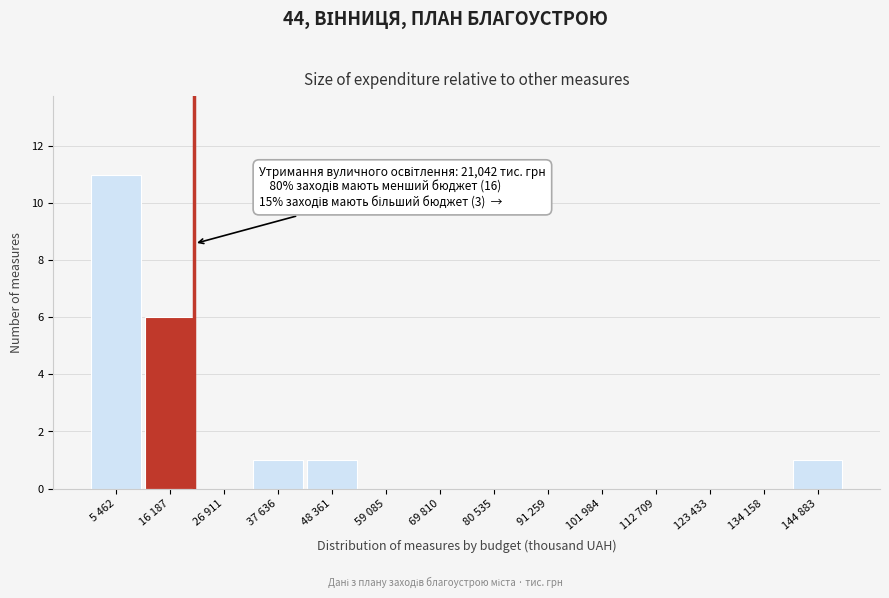

Reading left to right, what are all the values shown in this chart?

5 462=11	16 187=6	26 911=0	37 636=1	48 361=1	59 085=0	69 810=0	80 535=0	91 259=0	101 984=0	112 709=0	123 433=0	134 158=0	144 883=1